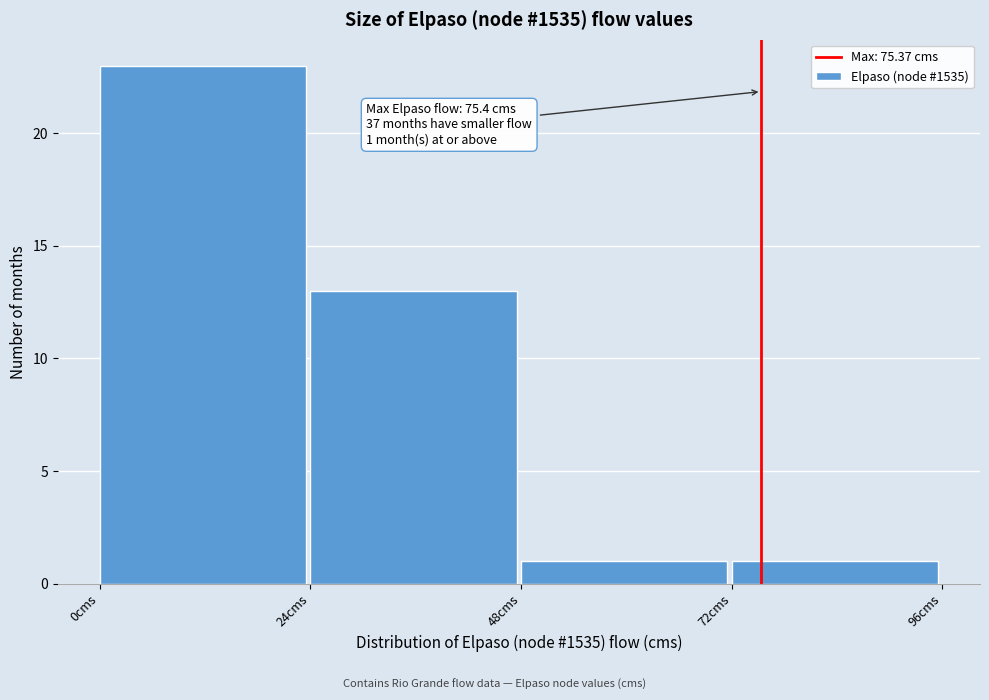

Over which range of the x-axis is the bar tallest?

0 to 24